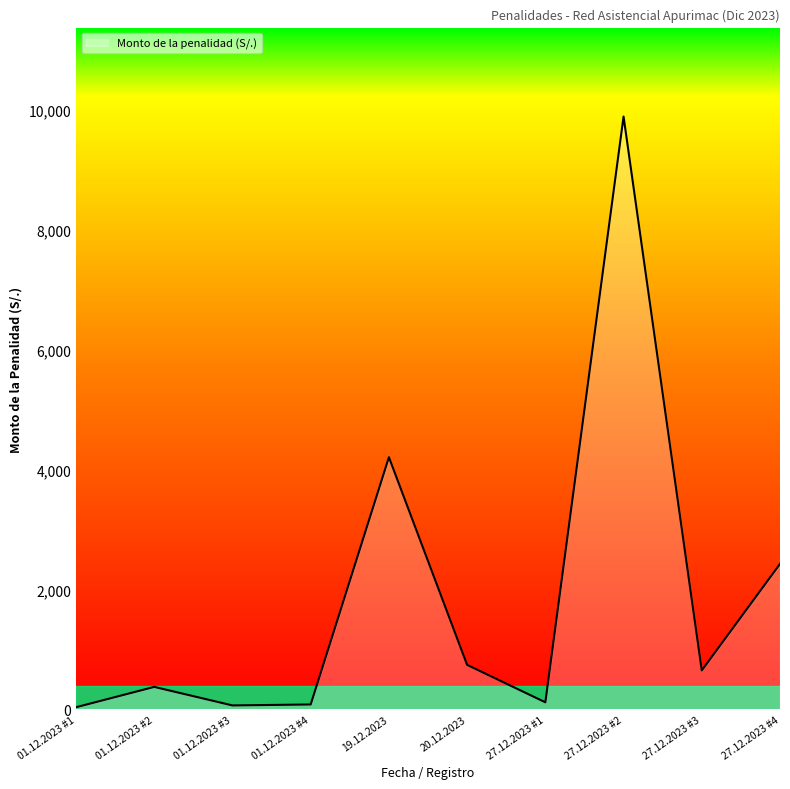

What is the maximum value shown in the chart?

9891.4